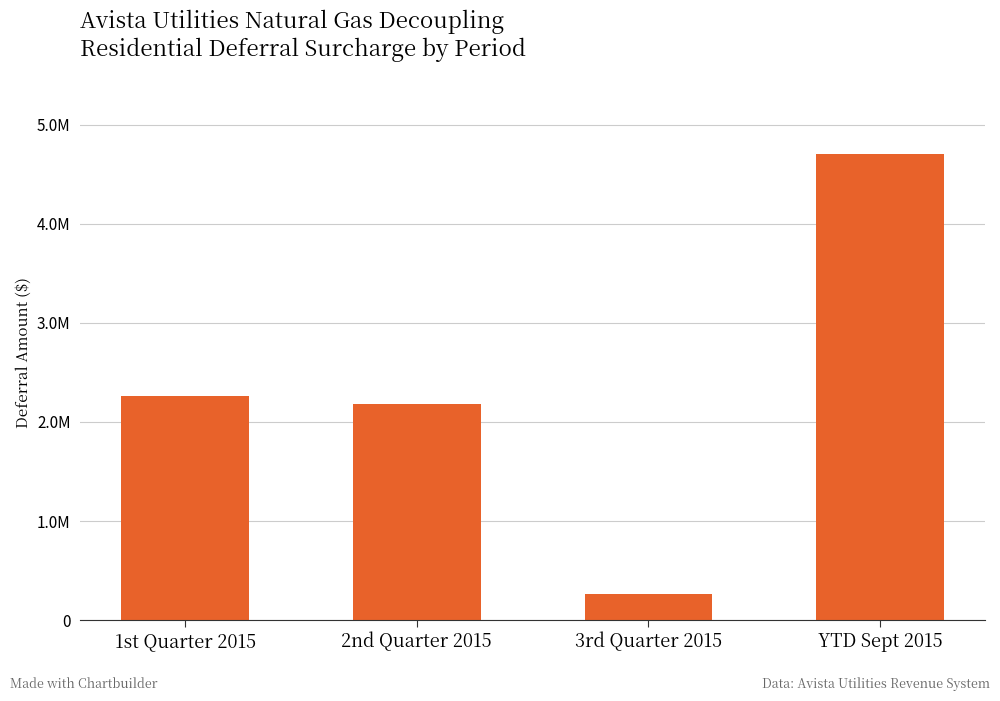

Does the chart contain stacked bars?

No